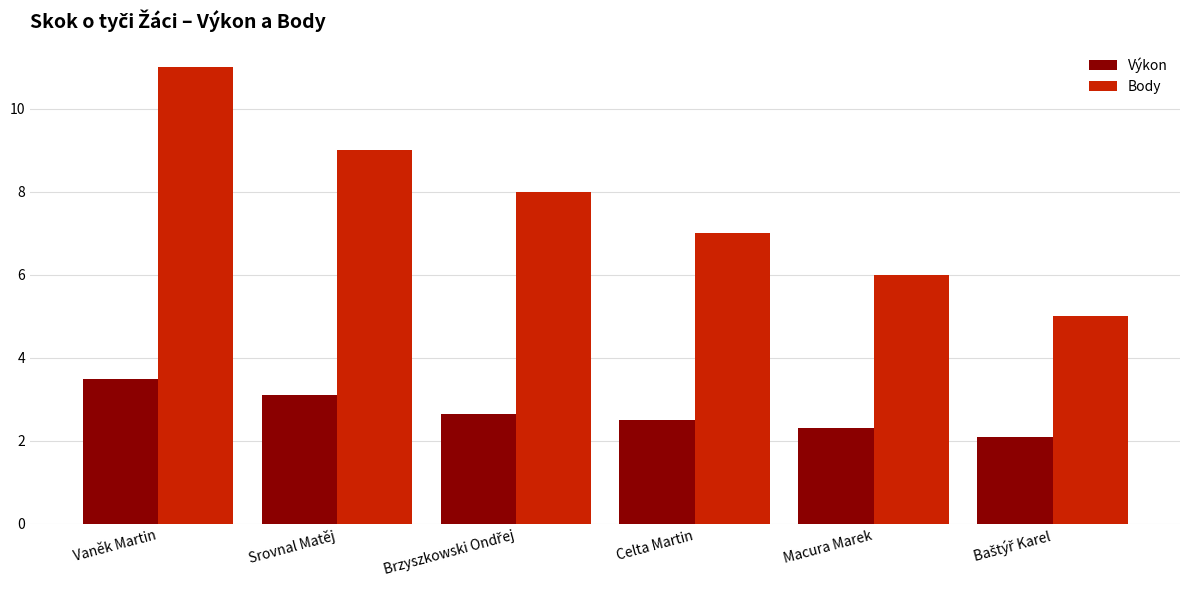

The value of Výkon at Celta Martin is 1.2. True or false?

False